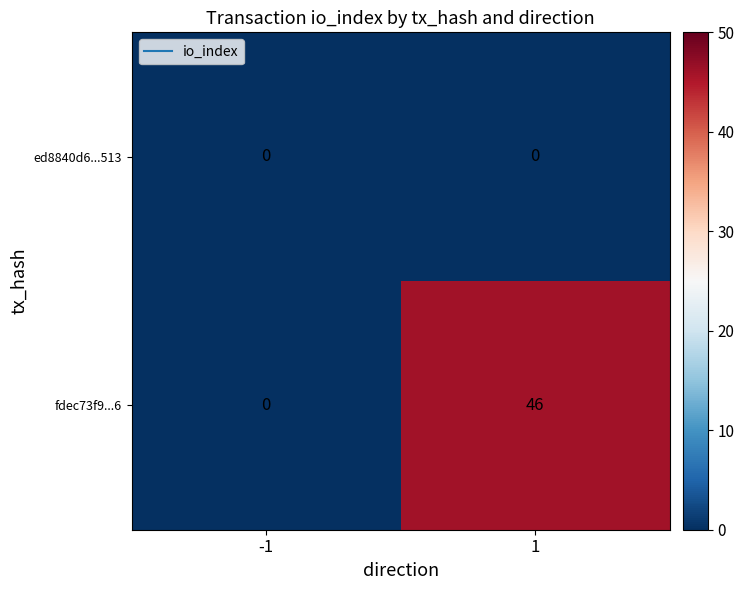

At which category is the sum across all series the highest?

1